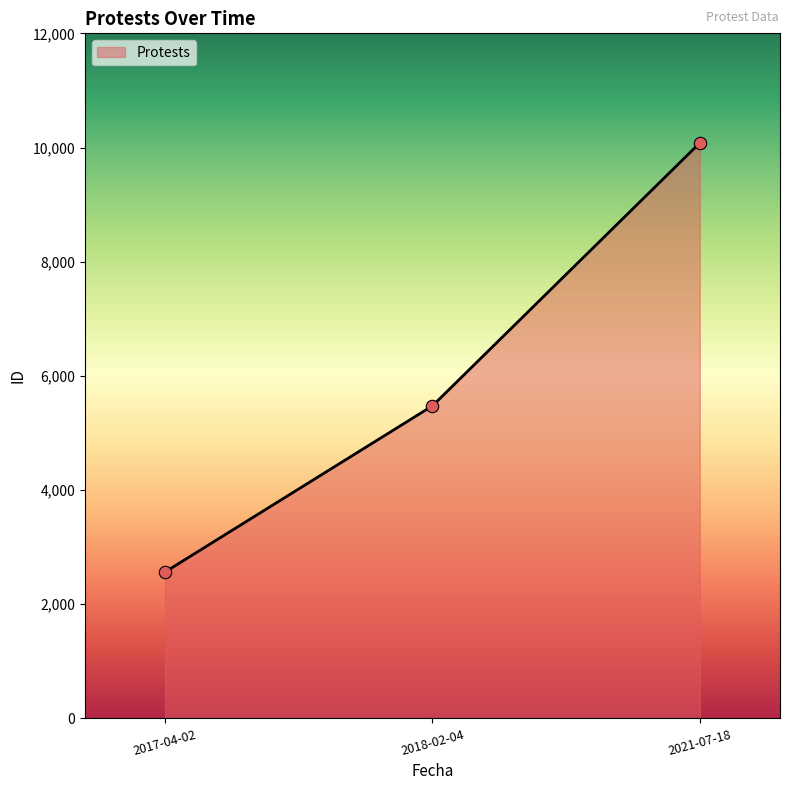

What is the change in value from 2017-04-02 to 2018-02-04?

+2910